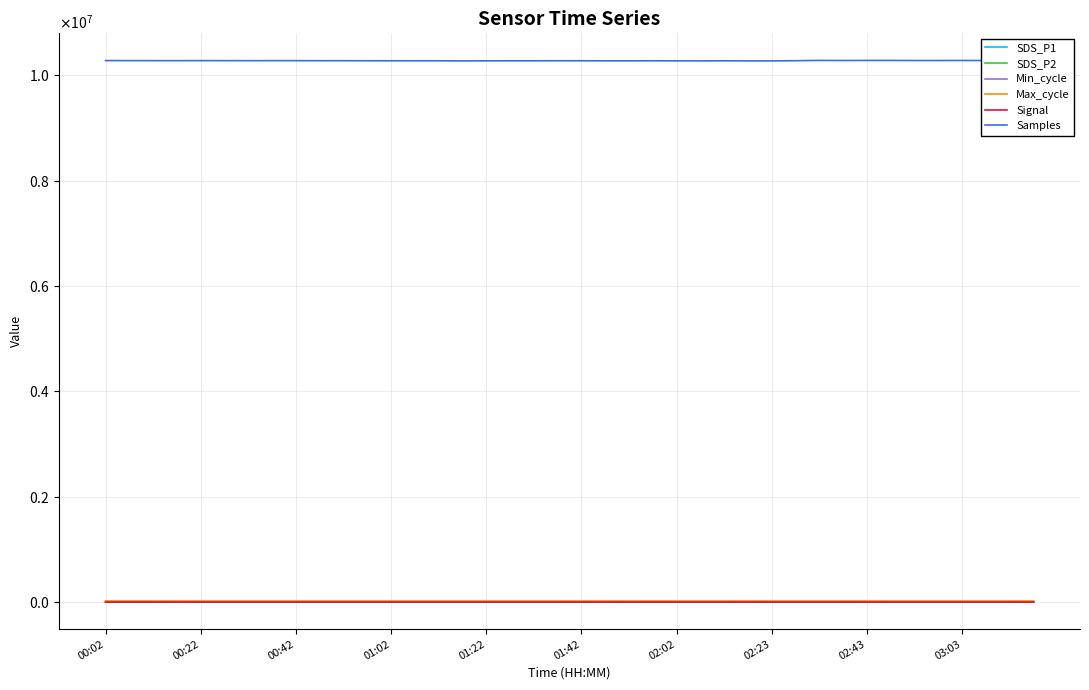

True or false: Max_cycle and Min_cycle intersect in this chart.

False